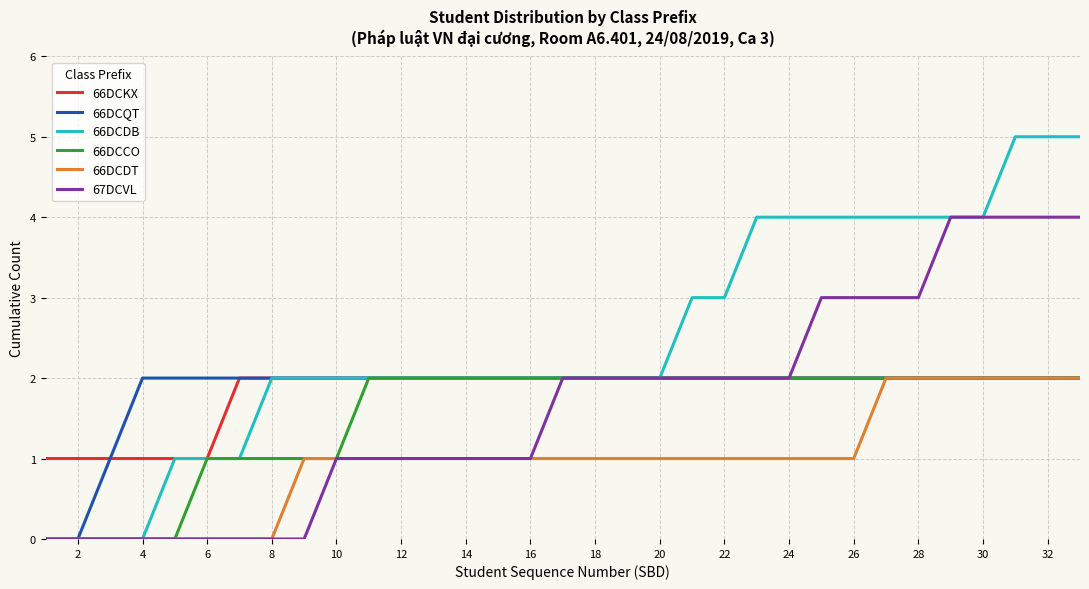

What is the greatest value displayed?

5